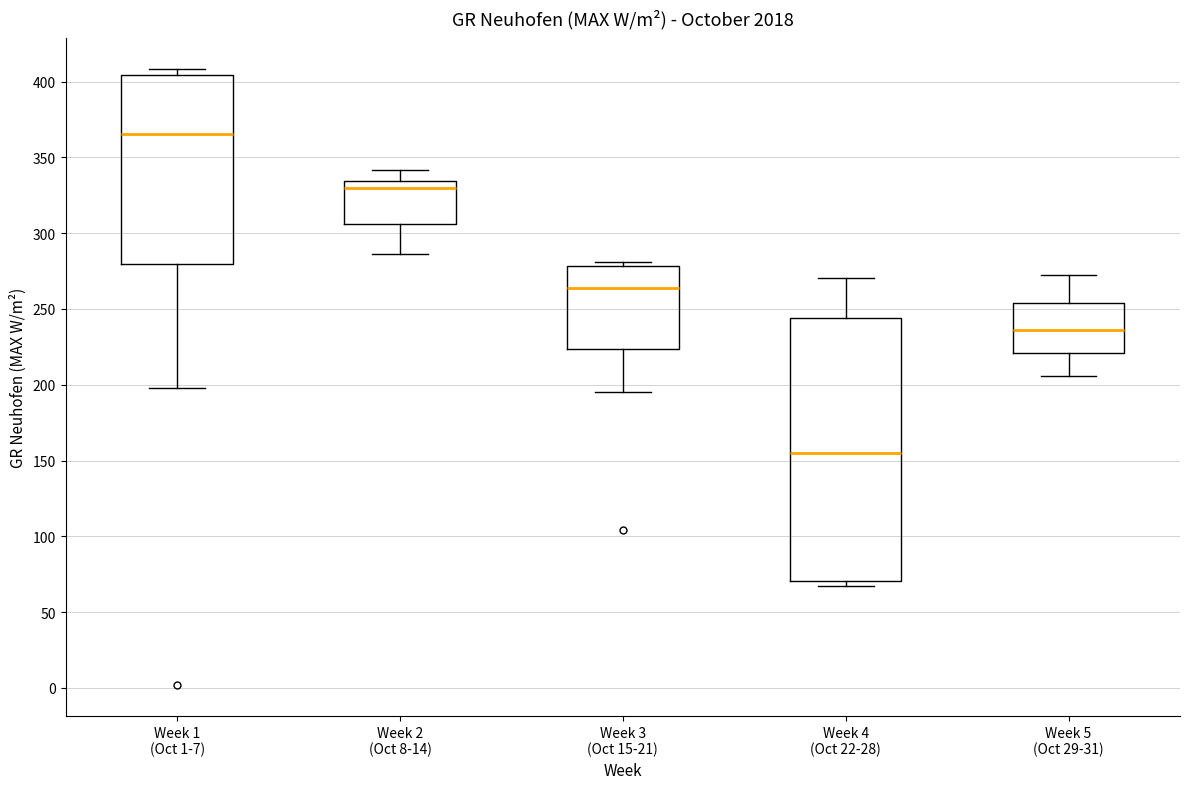

Where does the median line of the box for Week 5 (Oct 29-31) sit on the y-axis? The values are not printed on the chart, so give them approximately, as read against the axis.

235